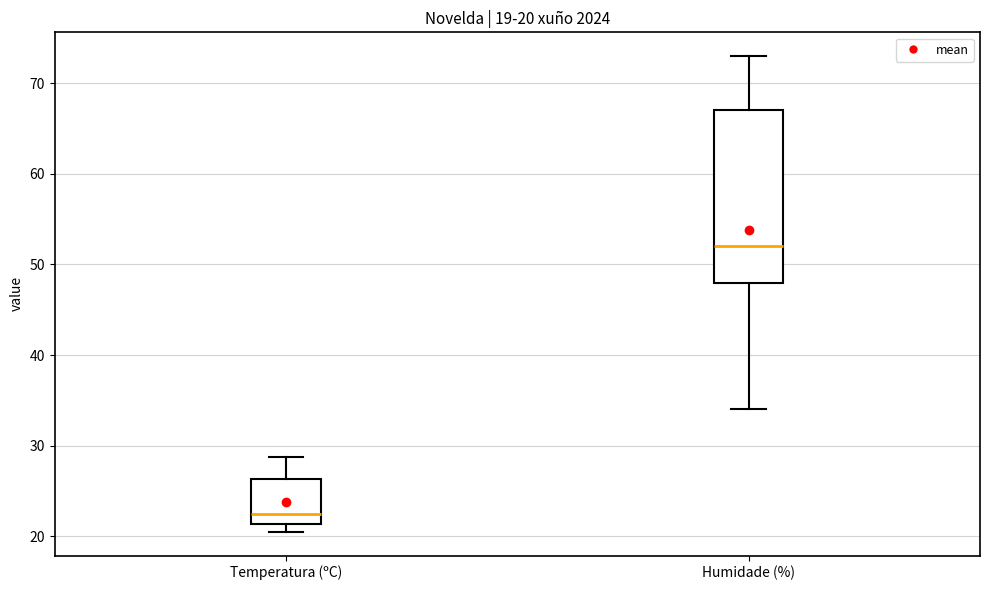

Which box's median line is the lowest?

Temperatura (ºC)